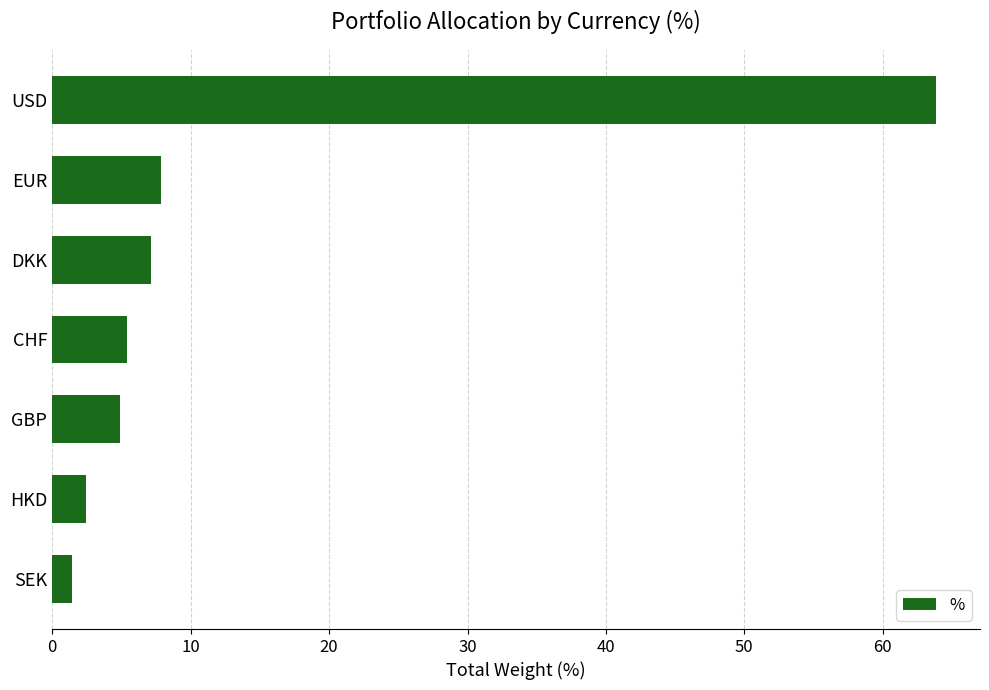

Reading top to bottom, extract all data points from this chart.

63.8	7.8	7.1	5.4	4.9	2.4	1.4